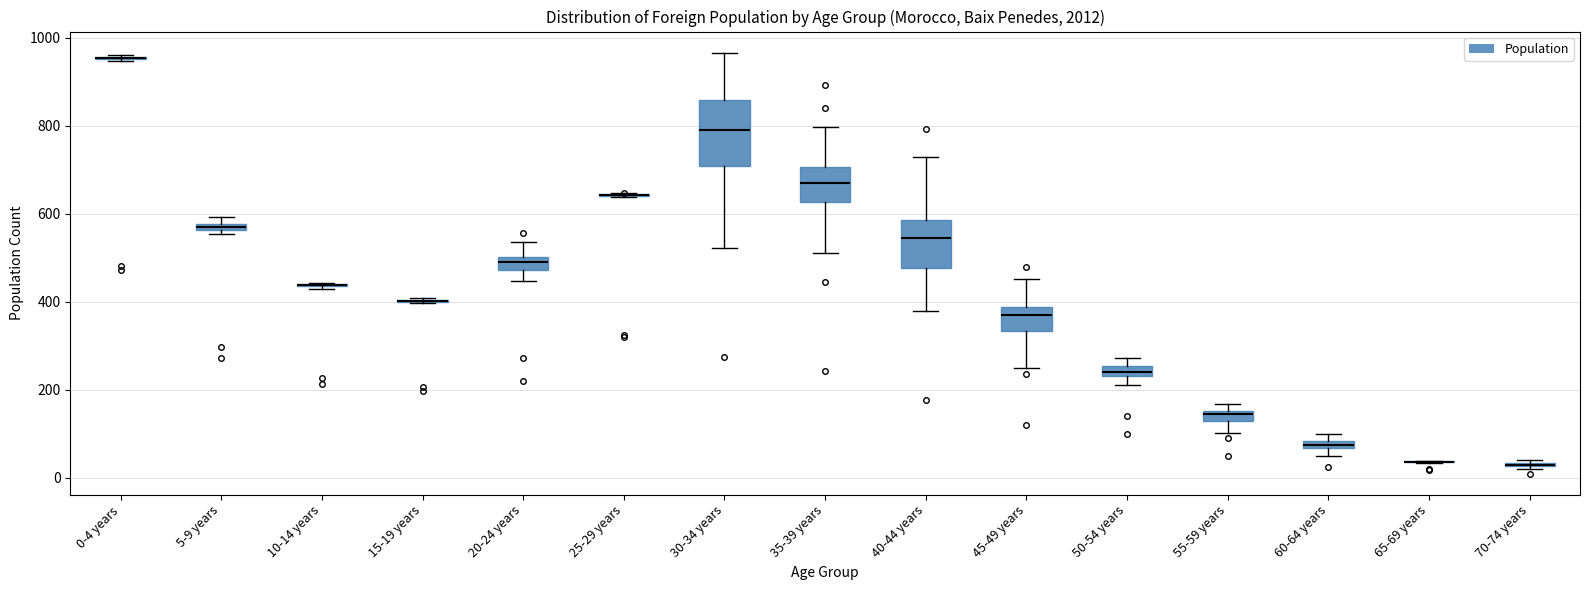

Comparing the boxes themselves (not the whiskers), which one is the tallest?

30-34 years